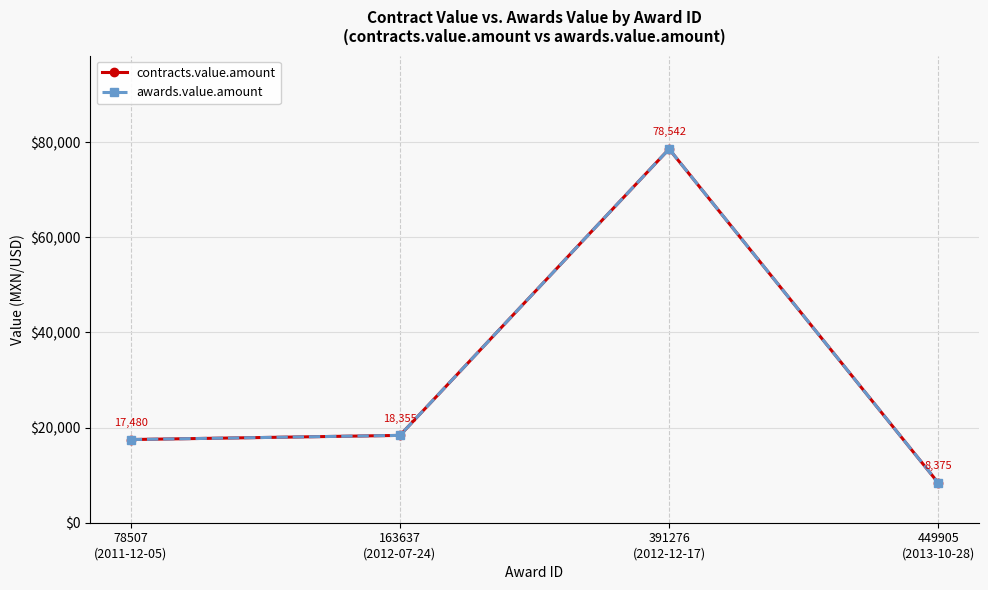

Is this an area chart (filled region under the line)?

No